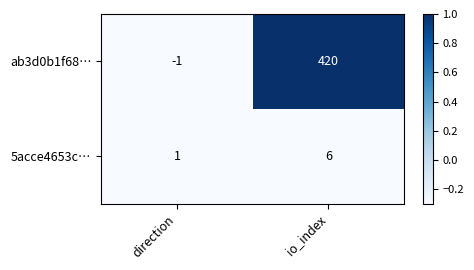

Reading left to right, extract all data points from this chart.

ab3d0b1f68…: direction=-1	io_index=420
5acce4653c…: direction=1	io_index=6